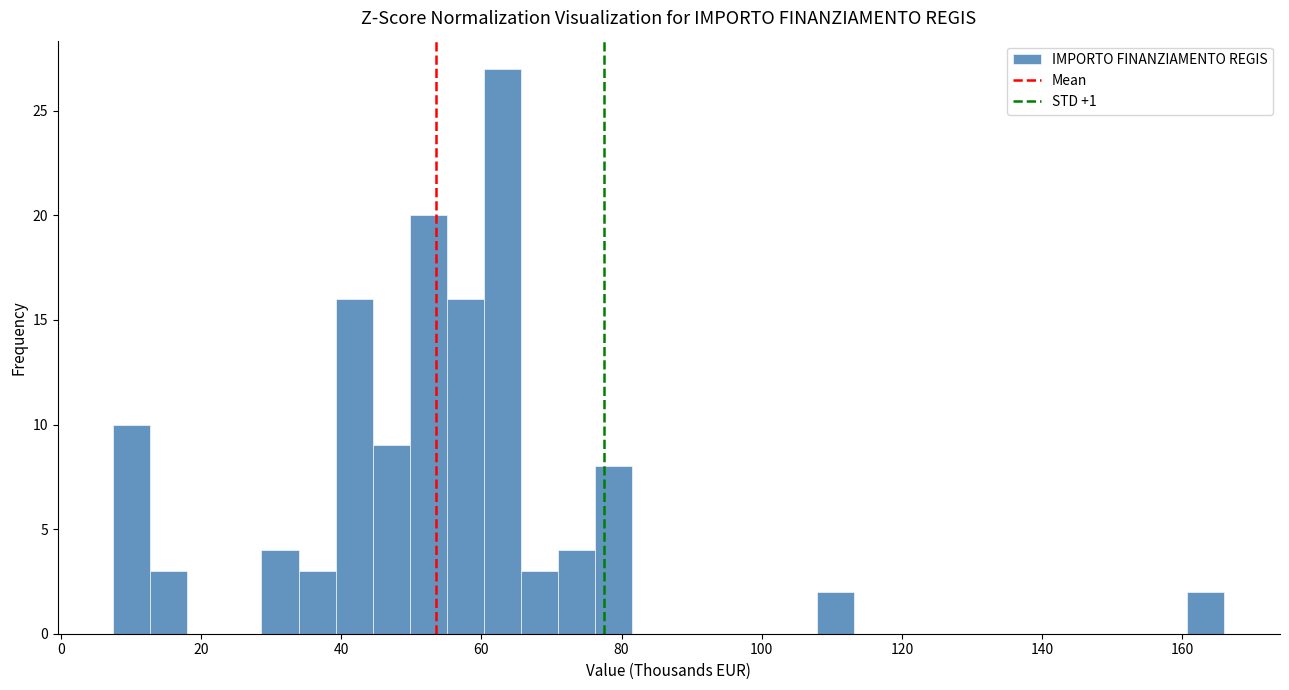

Around what value on the x-axis is the tallest bar? Give the approximate position of its centre, as read against the axis.

62